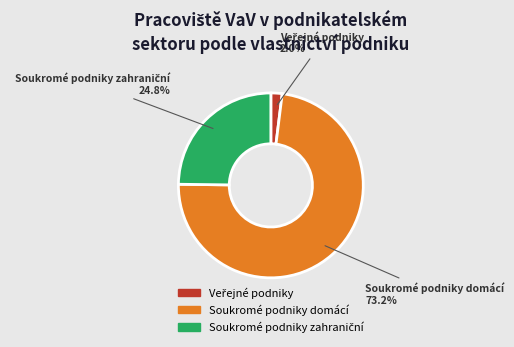

Which slice is the largest?

Soukromé podniky domácí